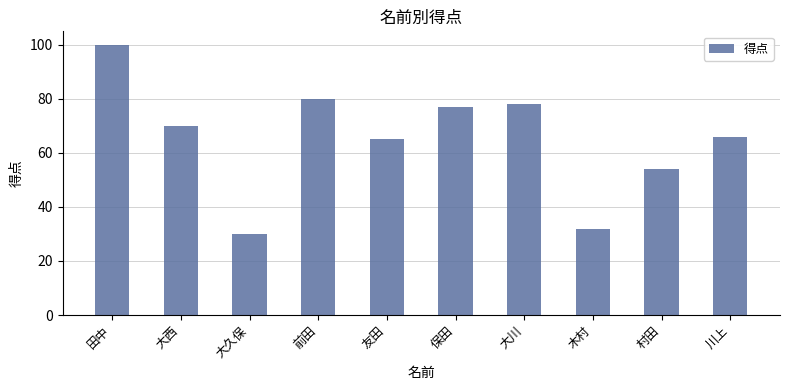

Reading right to left, extract all data points from this chart.

66	54	32	78	77	65	80	30	70	100